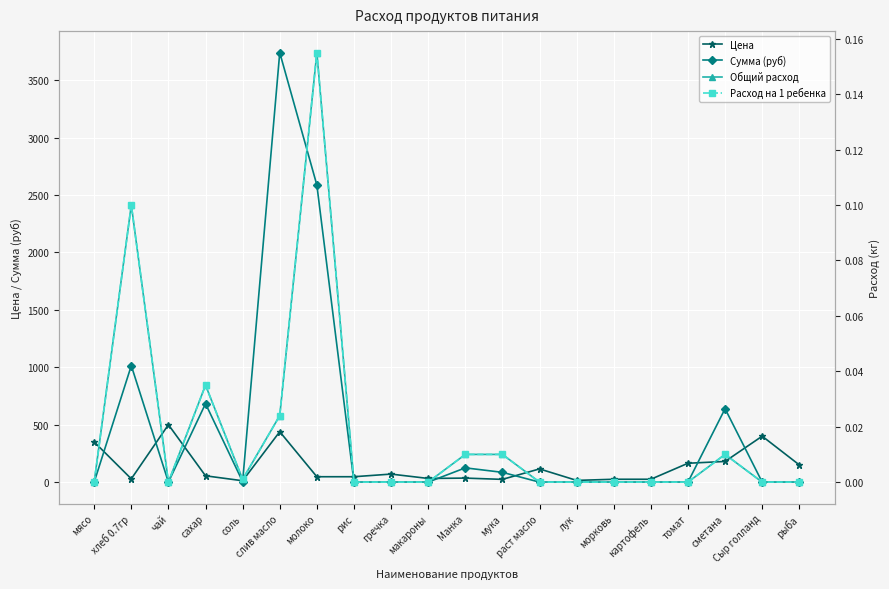

At how many categories does at least one series exceed 3526?

1